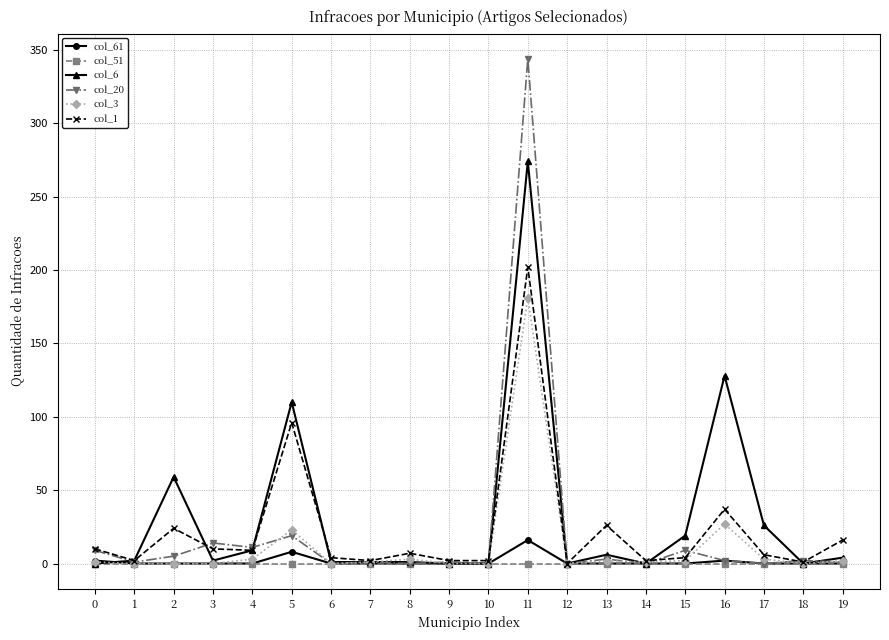

List the series in order of their peak value, lowest first.

col_51, col_61, col_3, col_1, col_6, col_20